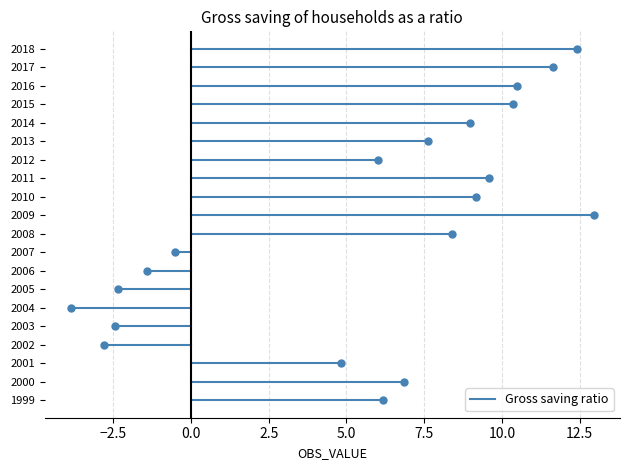

The value at 2009 is 20.5. True or false?

False